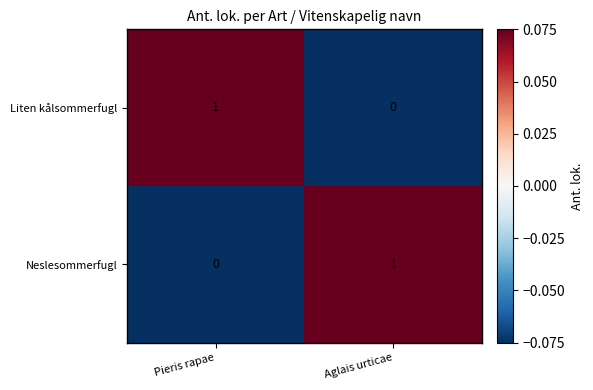

At which label does Neslesommerfugl reach its peak?

Aglais urticae